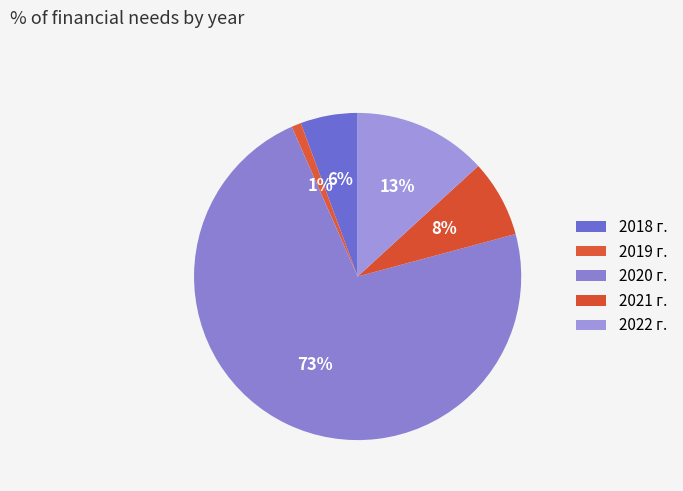

What is the total percentage of 2020 г. and 2022 г.?

85.8%